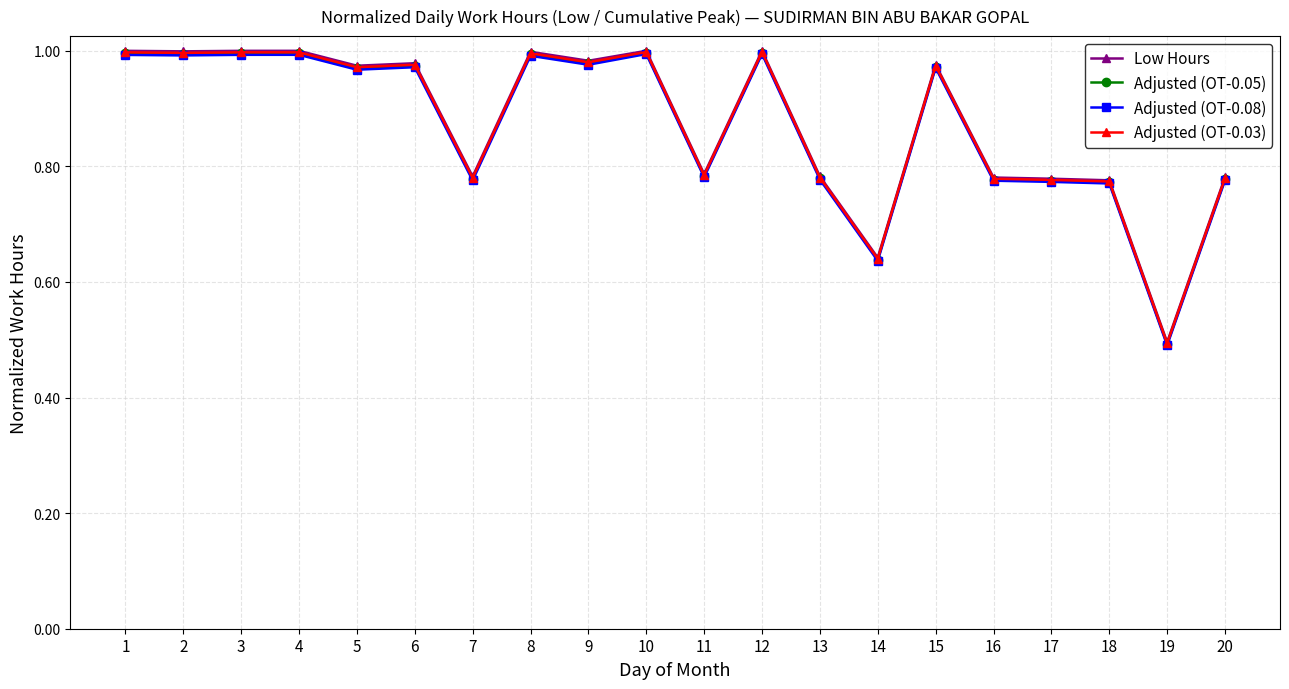

What is the average value of the Adjusted (OT-0.05) series?

0.9